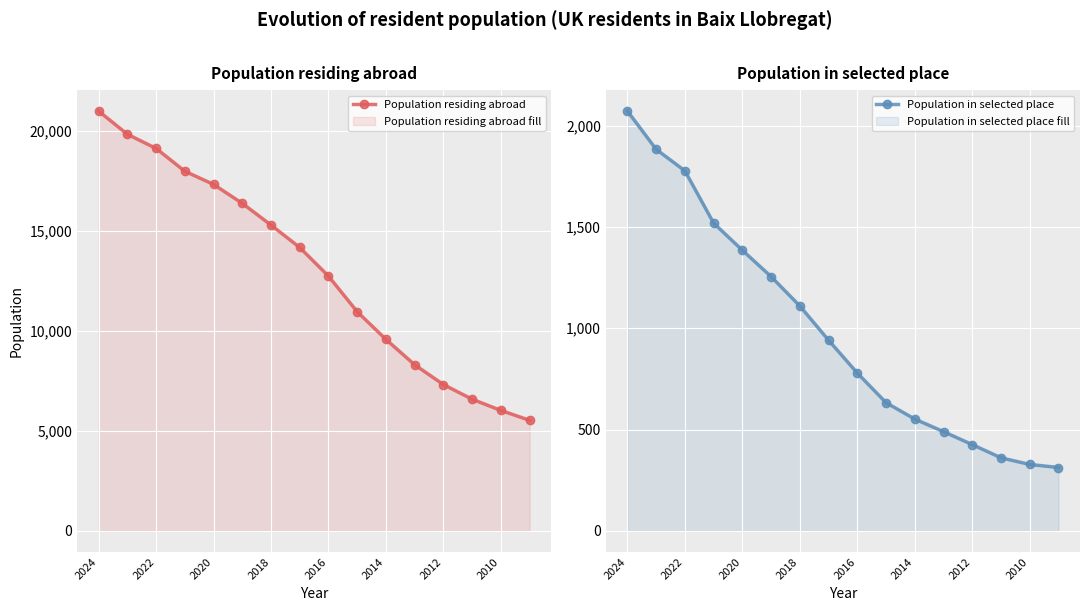

What are all the series names shown in the legend?

Population residing abroad, Population in selected place